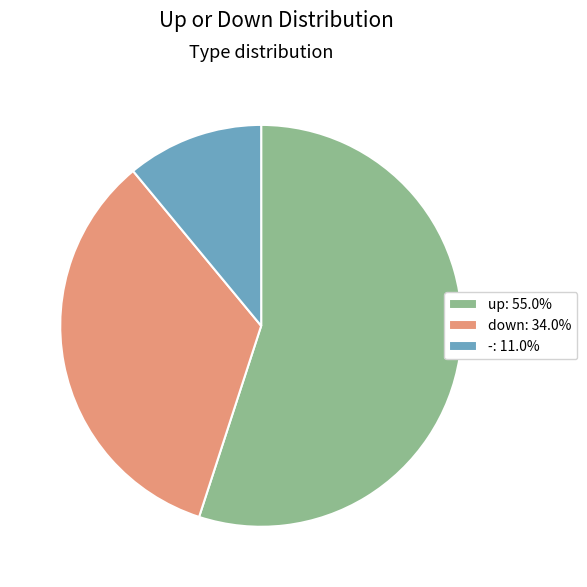

Approximately how many times larger is the value at up: 55.0% compared to -: 11.0%?

5.0